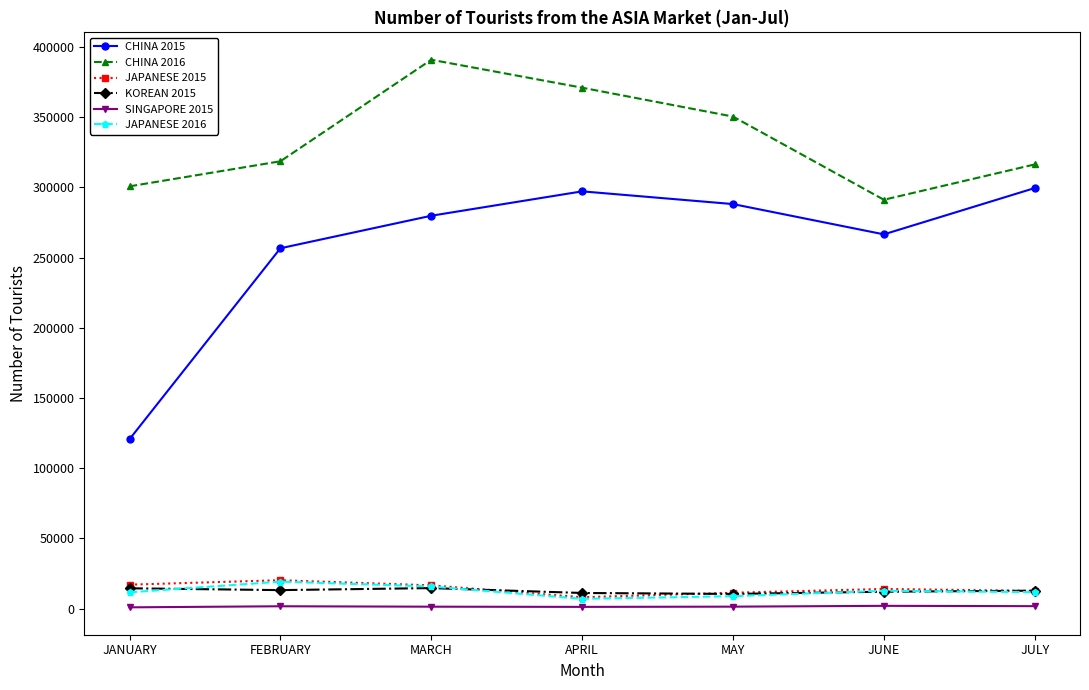

True or false: KOREAN 2015 has a value of 11170 at APRIL.

True